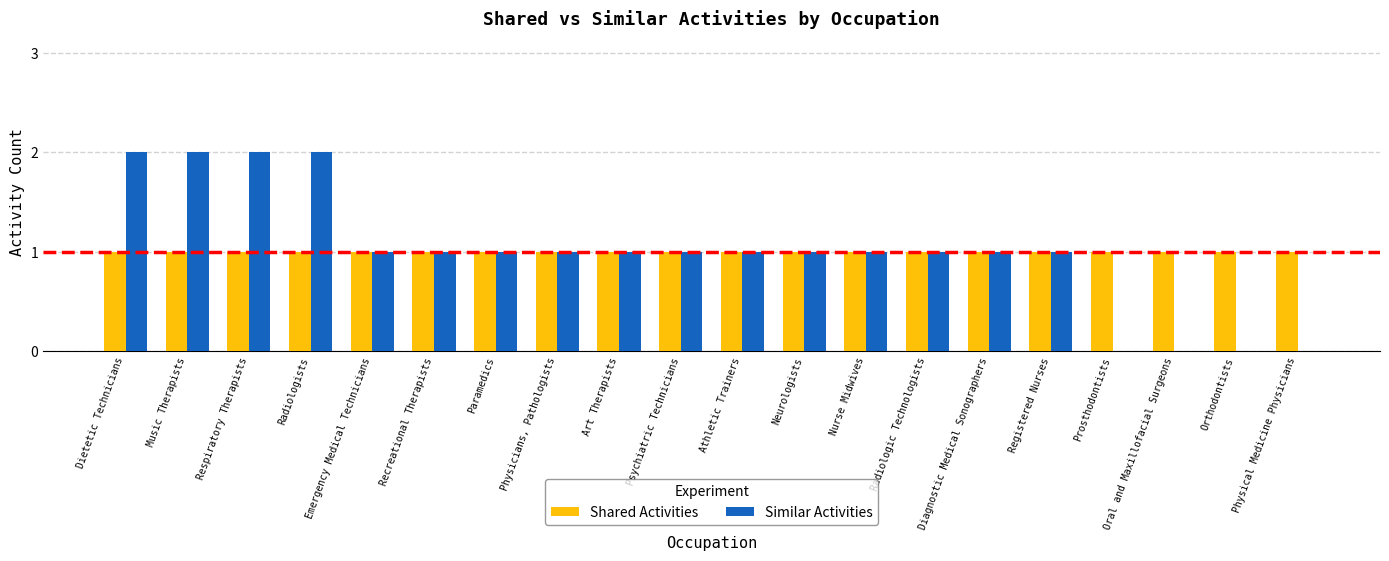

Count the number of data series in this chart.

2